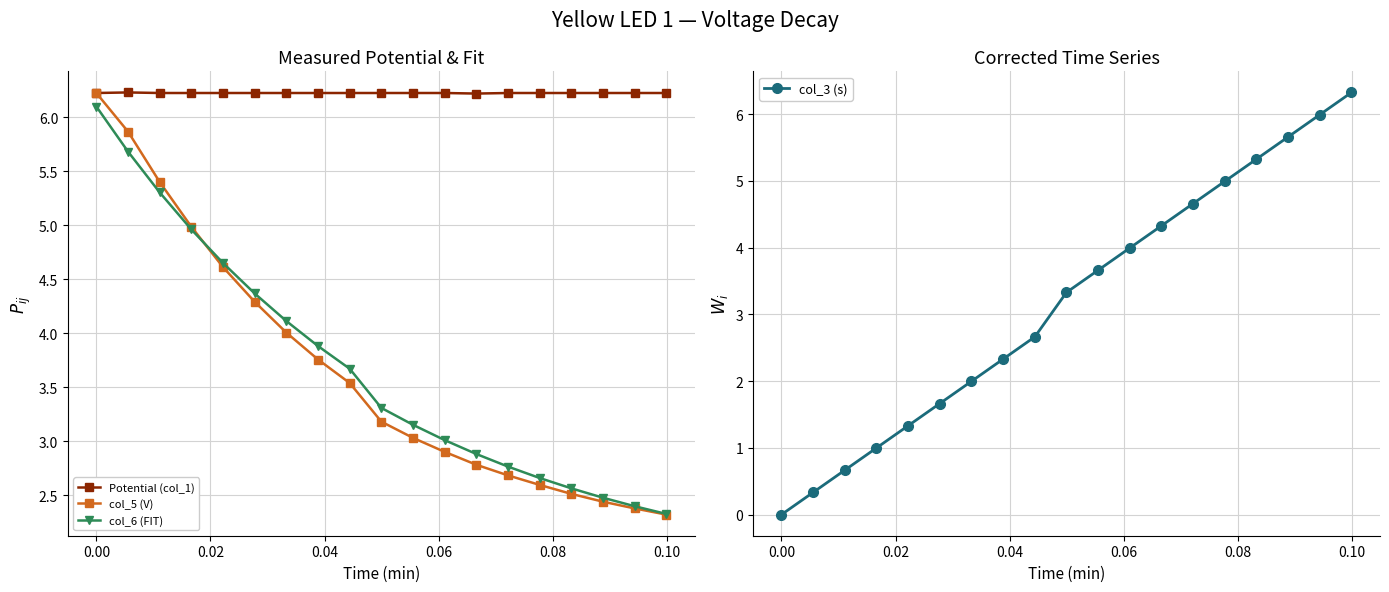

What is the value of the col_5 (V) point at the 4th from the left?

5.0